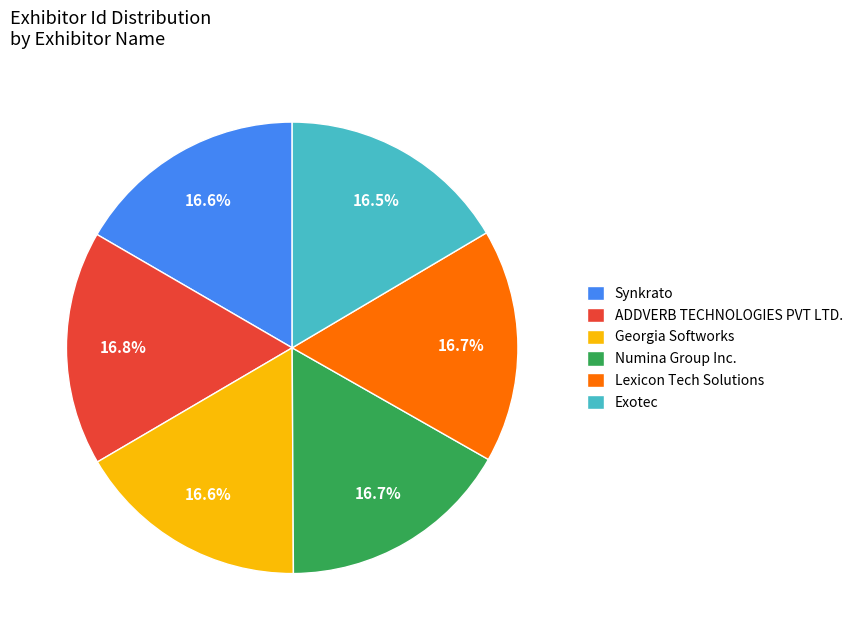

Approximately how many times larger is the value at Synkrato compared to Georgia Softworks?

1.0